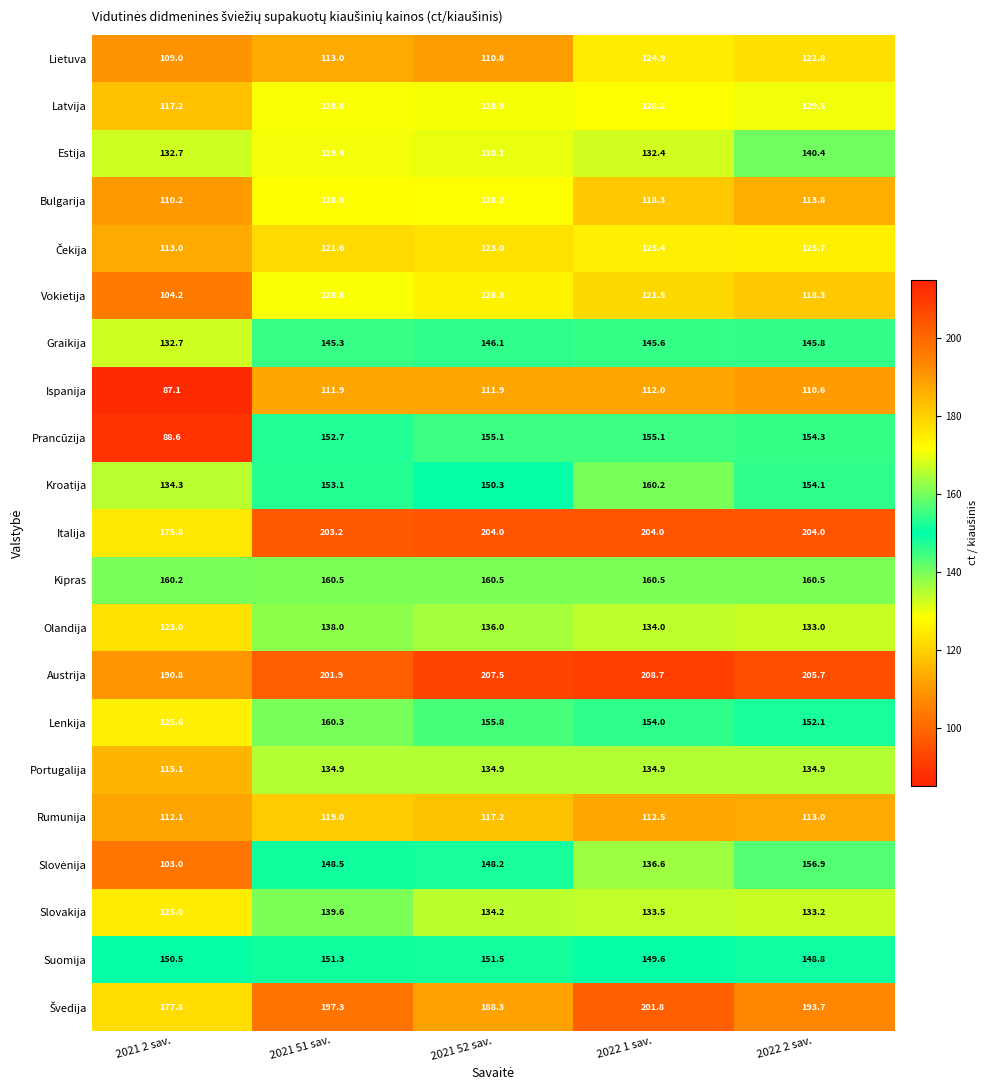

Is it true that Italija equals 124.0 at 2021 52 sav.?

False